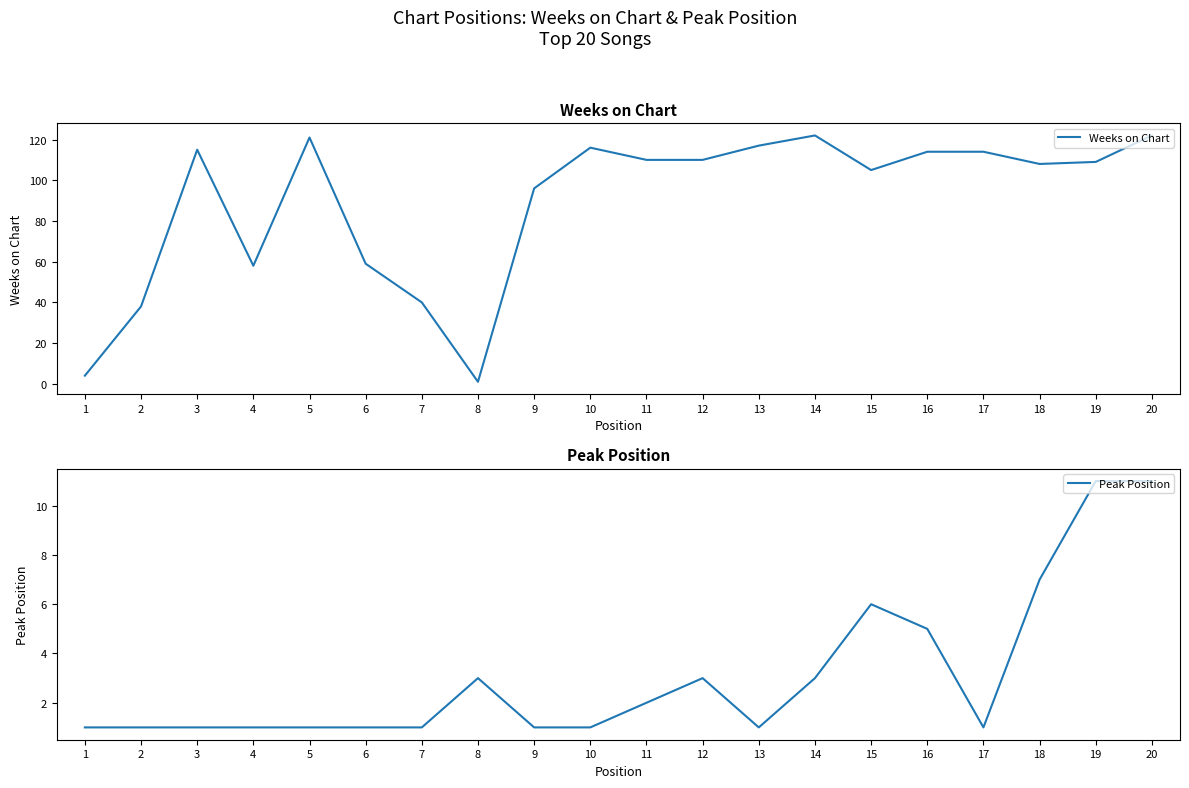

Count the Peak Position values in the range 1 to 5.

16